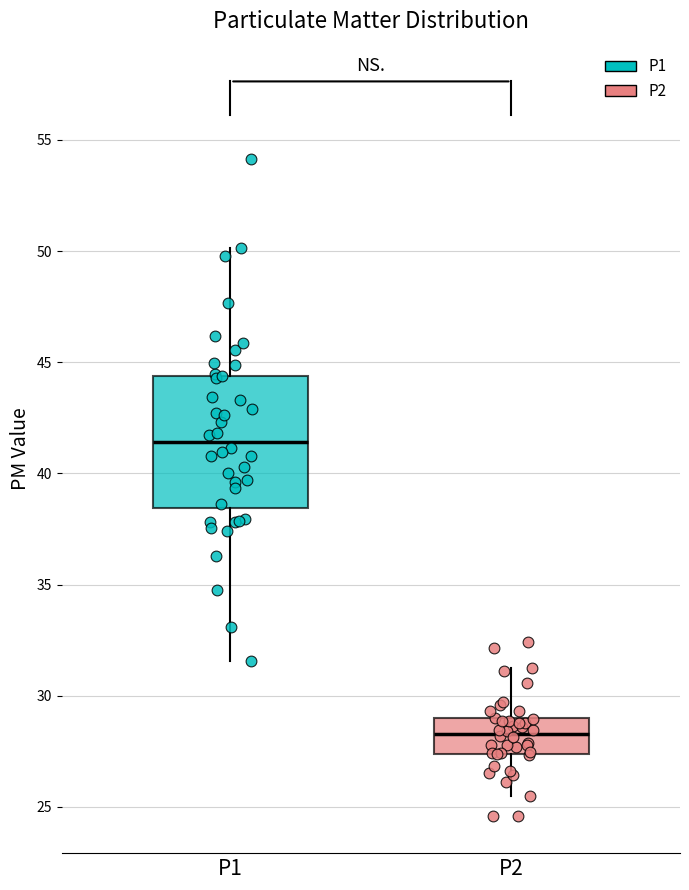

Where does the upper whisker of the box for P1 end on the y-axis? The values are not printed on the chart, so give them approximately, as read against the axis.

50.0